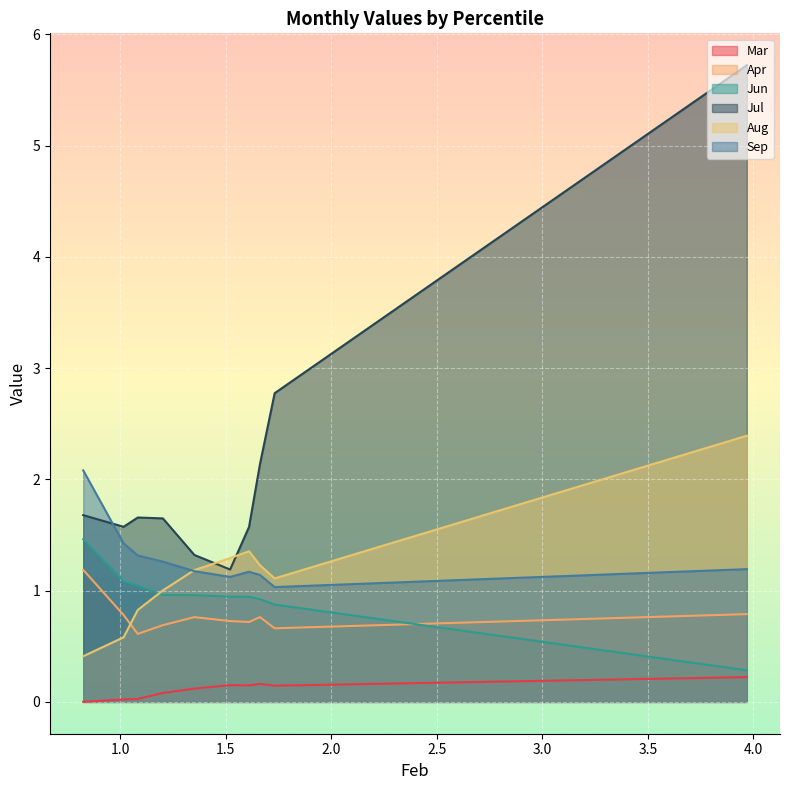

The value of Sep at pct75 is 1.8. True or false?

False